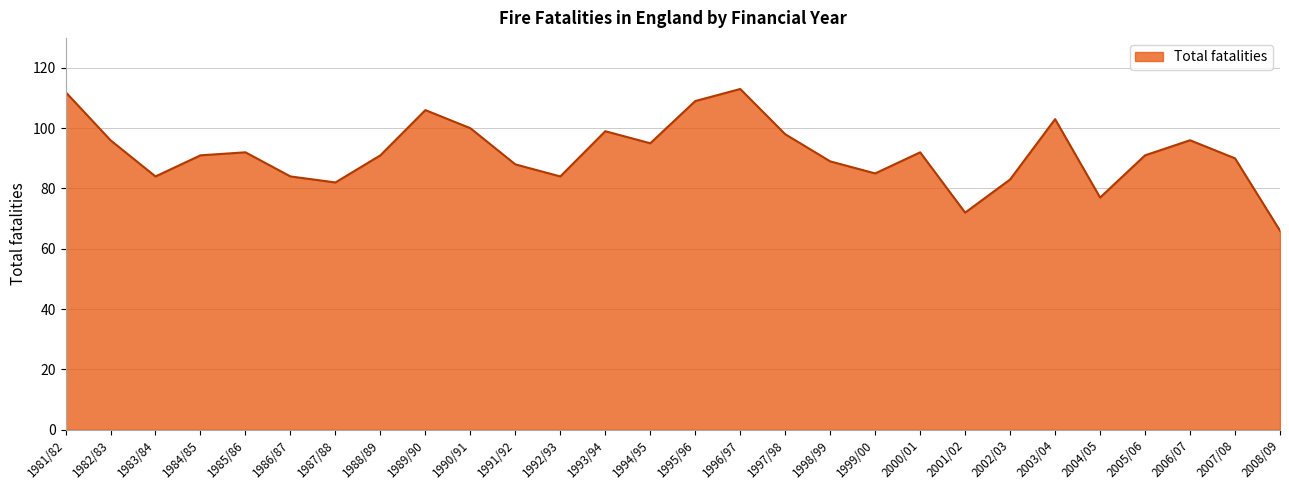

Which has a higher value, 1997/98 or 1981/82?

1981/82